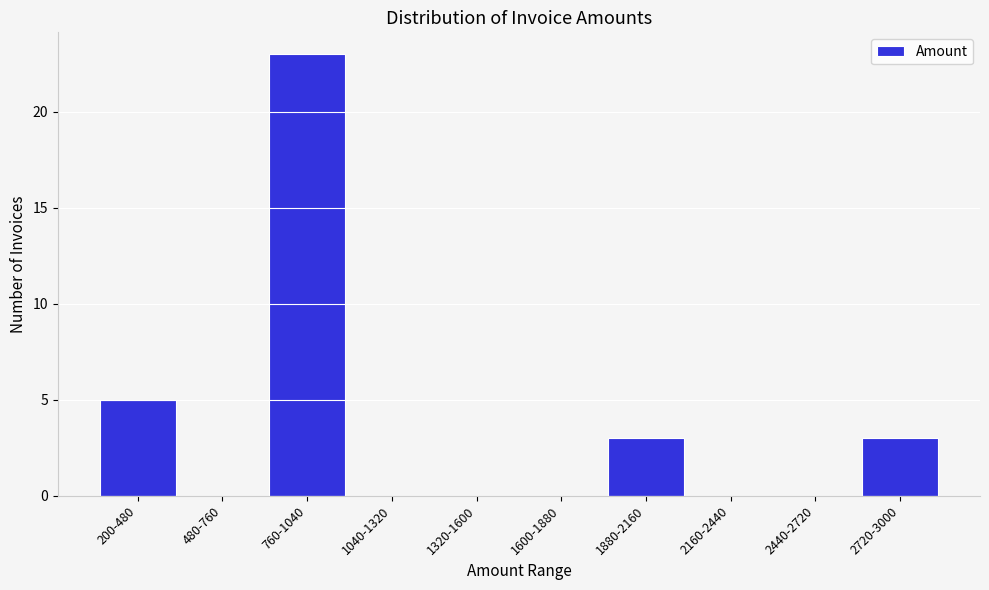

Reading right to left, list all the values displayed in this chart.

2720-3000=3	2440-2720=0	2160-2440=0	1880-2160=3	1600-1880=0	1320-1600=0	1040-1320=0	760-1040=23	480-760=0	200-480=5